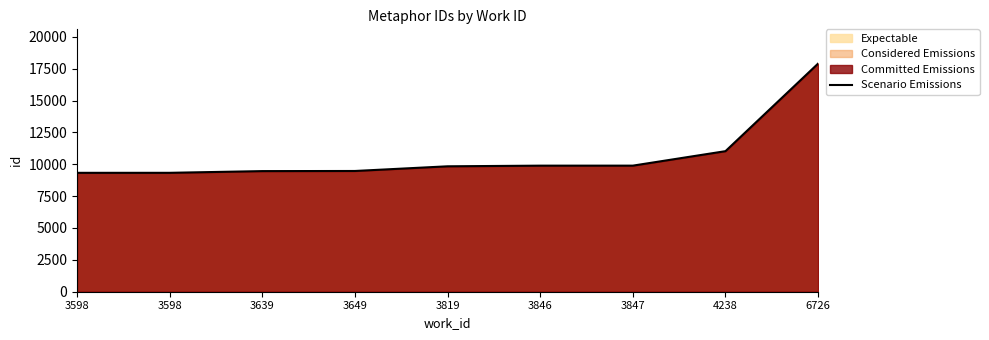

Reading left to right, list all the values displayed in this chart.

9327	9328	9462	9472	9839	9890	9891	11027	17899